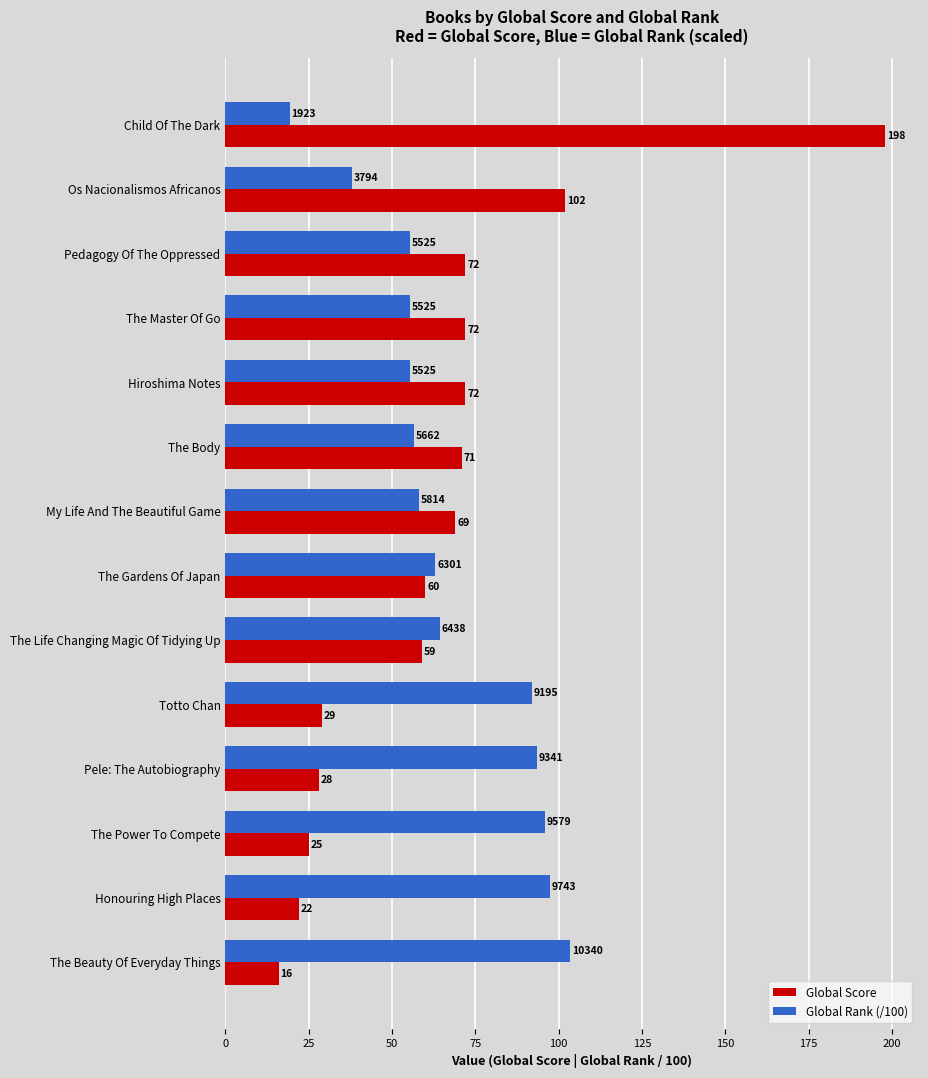

What are all the series names shown in the legend?

Global Score, Global Rank (/100)